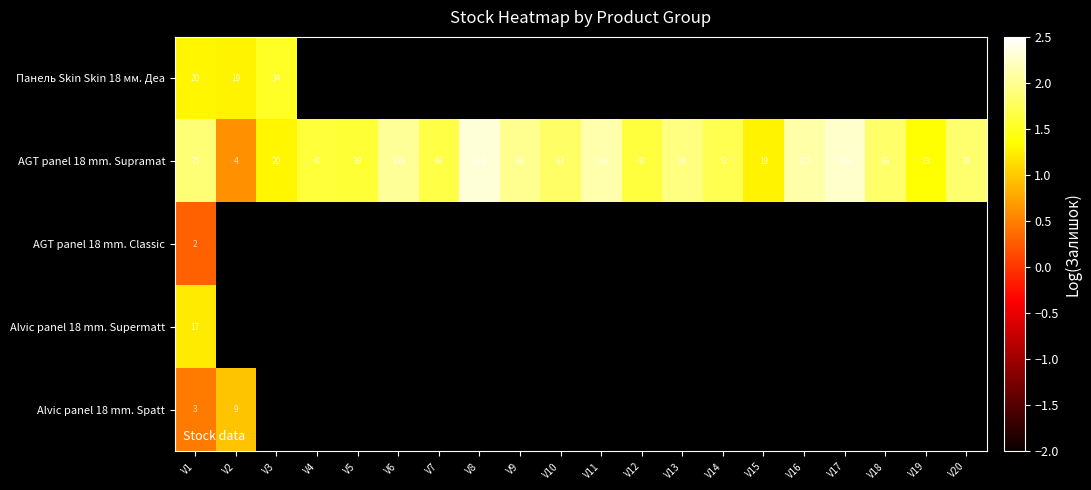

Which series has the largest total across all categories?

AGT panel 18 mm. Supramat